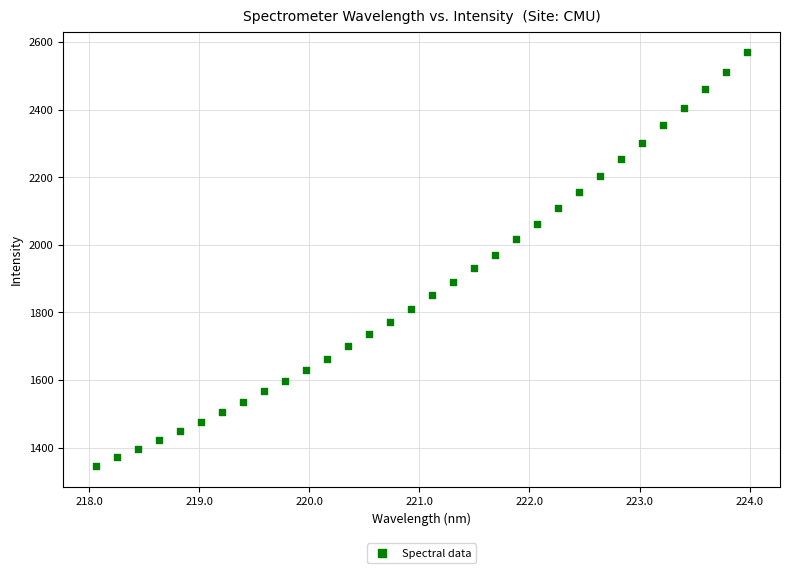

What is the range of X values (max minus min)?

5.9